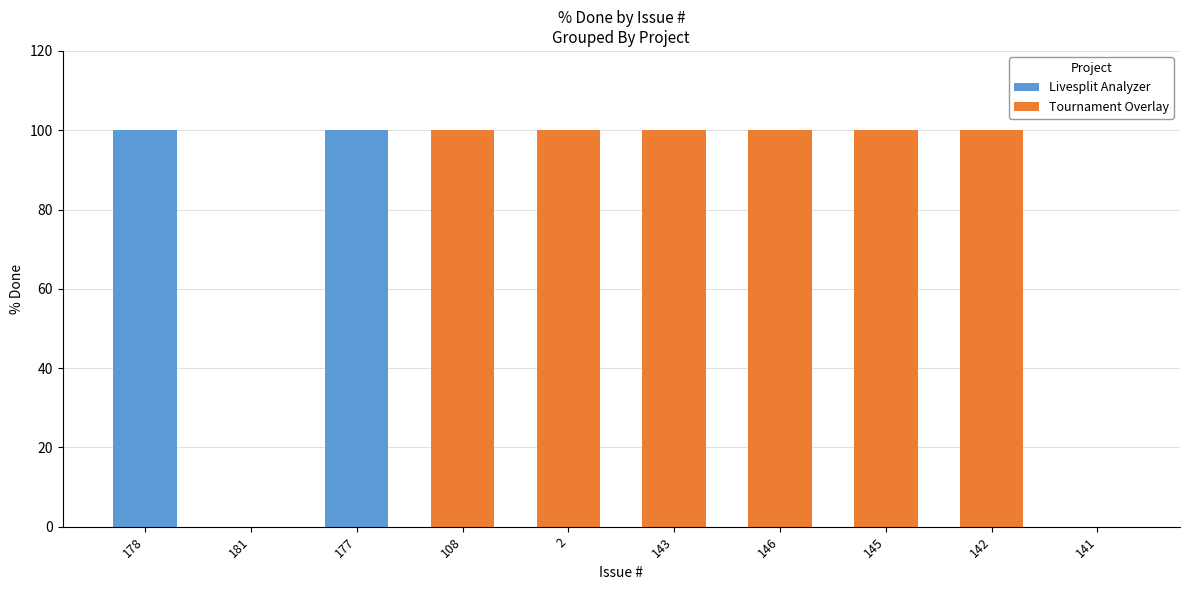

The value at 141 is 0. True or false?

True